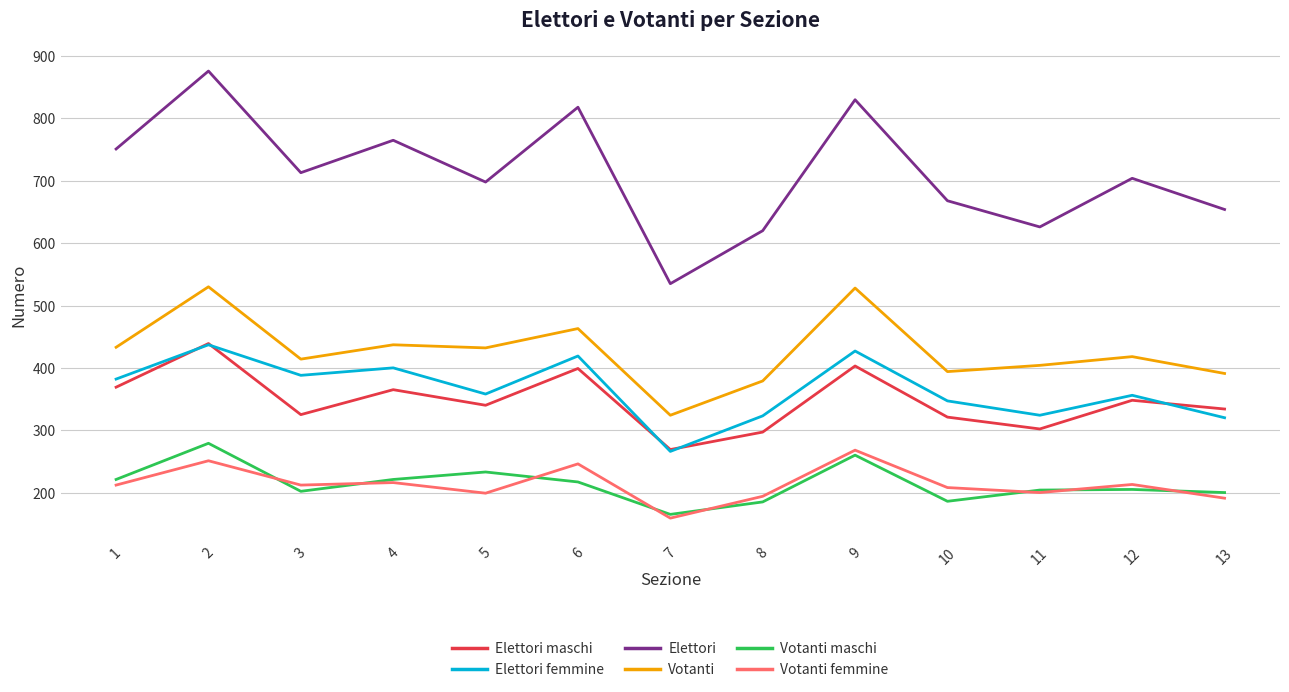

What is the difference between the highest and lowest values at 9?

570